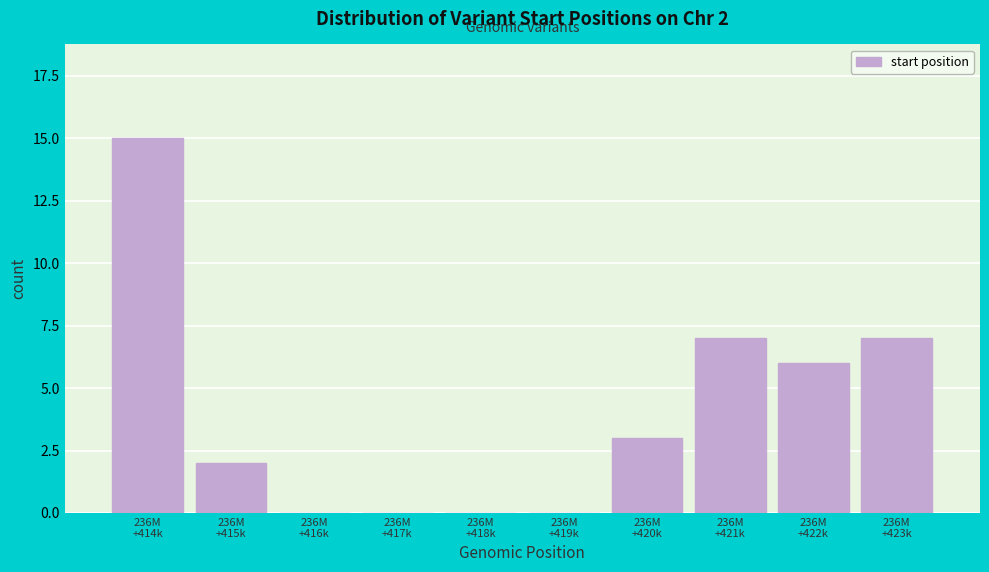

What is the sum of all values?

40